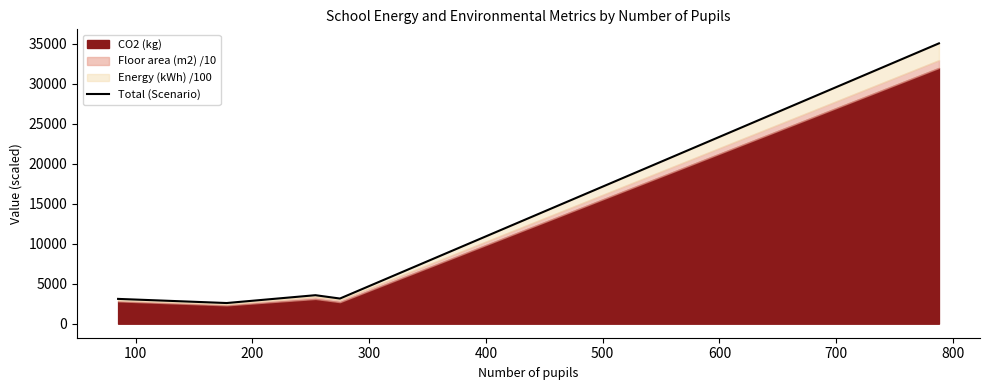

What is the difference between the maximum and second lowest values?

31964.1